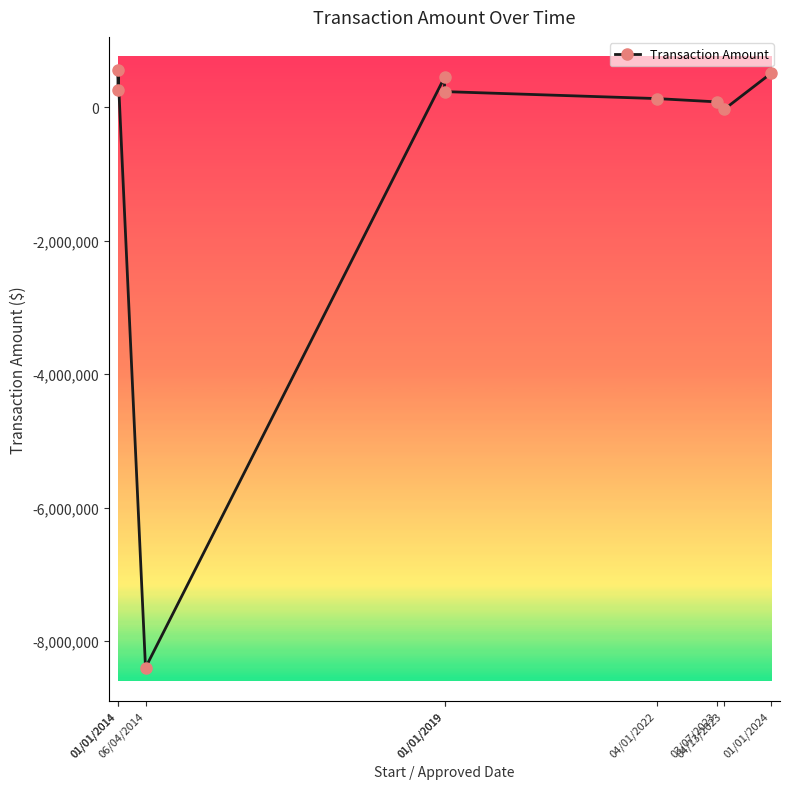

Is it true that the value at 04/01/2022 is 26305?

False